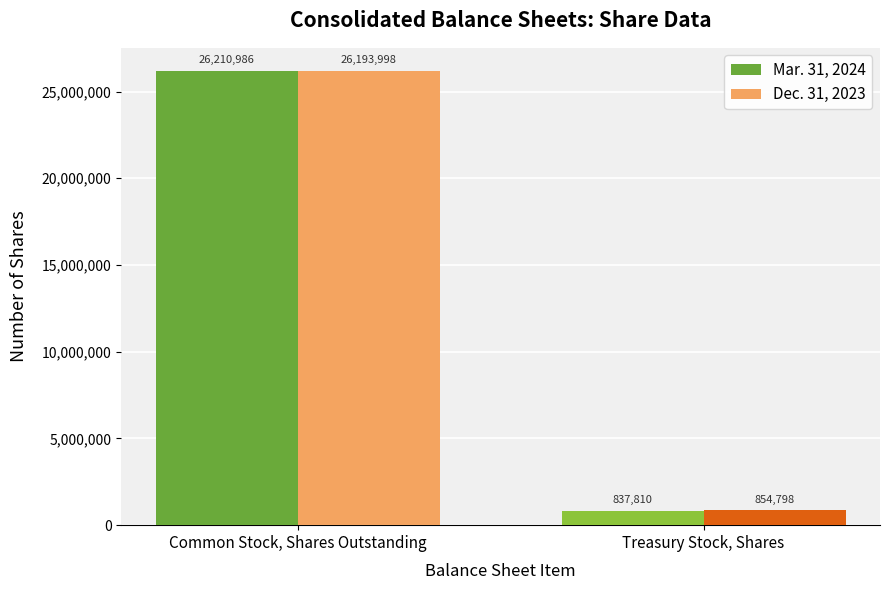

At which category is the sum across all series the highest?

Common Stock, Shares Outstanding